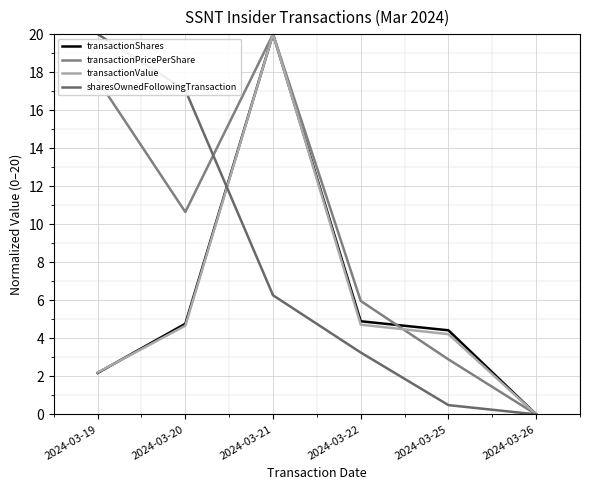

What is the sum of all transactionShares values?

36.3